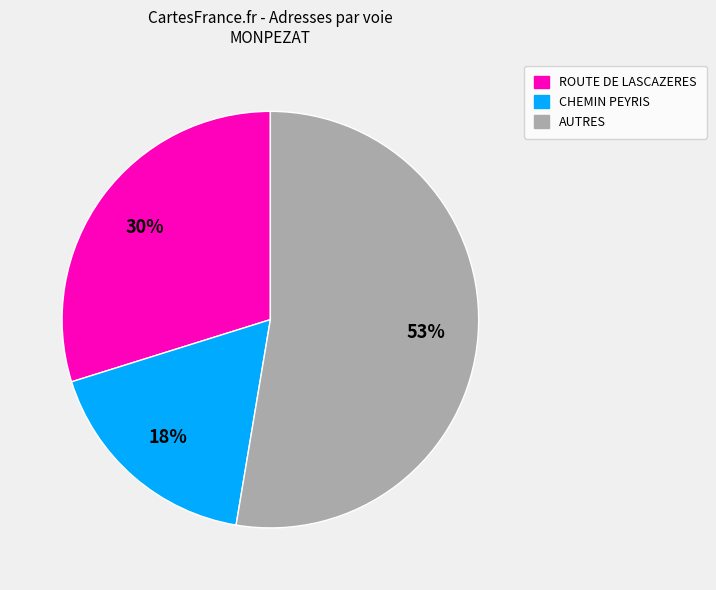

Is there any slice that represents more than half of the pie?

Yes